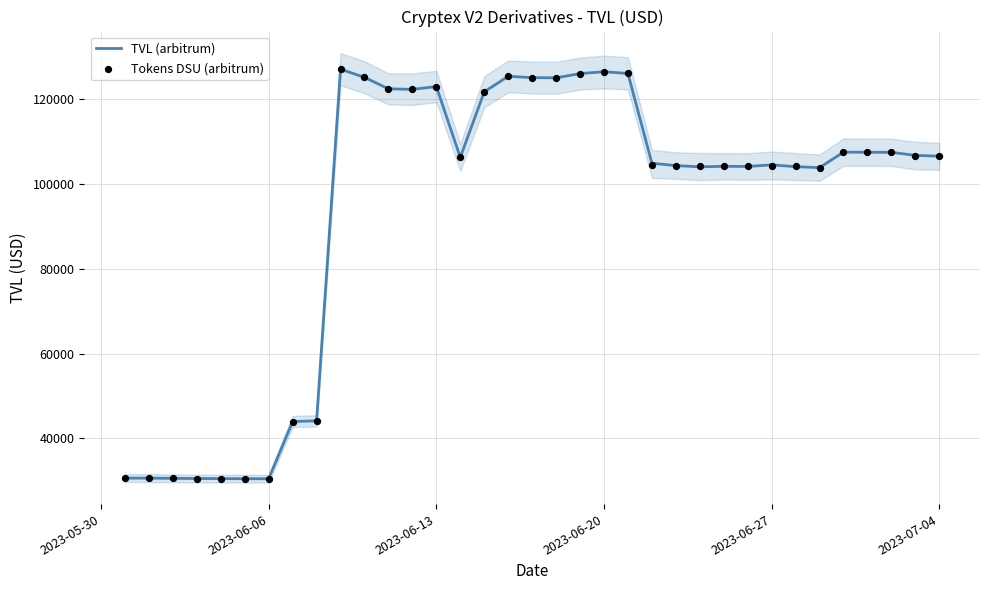

What are all the series names shown in the legend?

TVL (arbitrum), Tokens DSU (arbitrum)